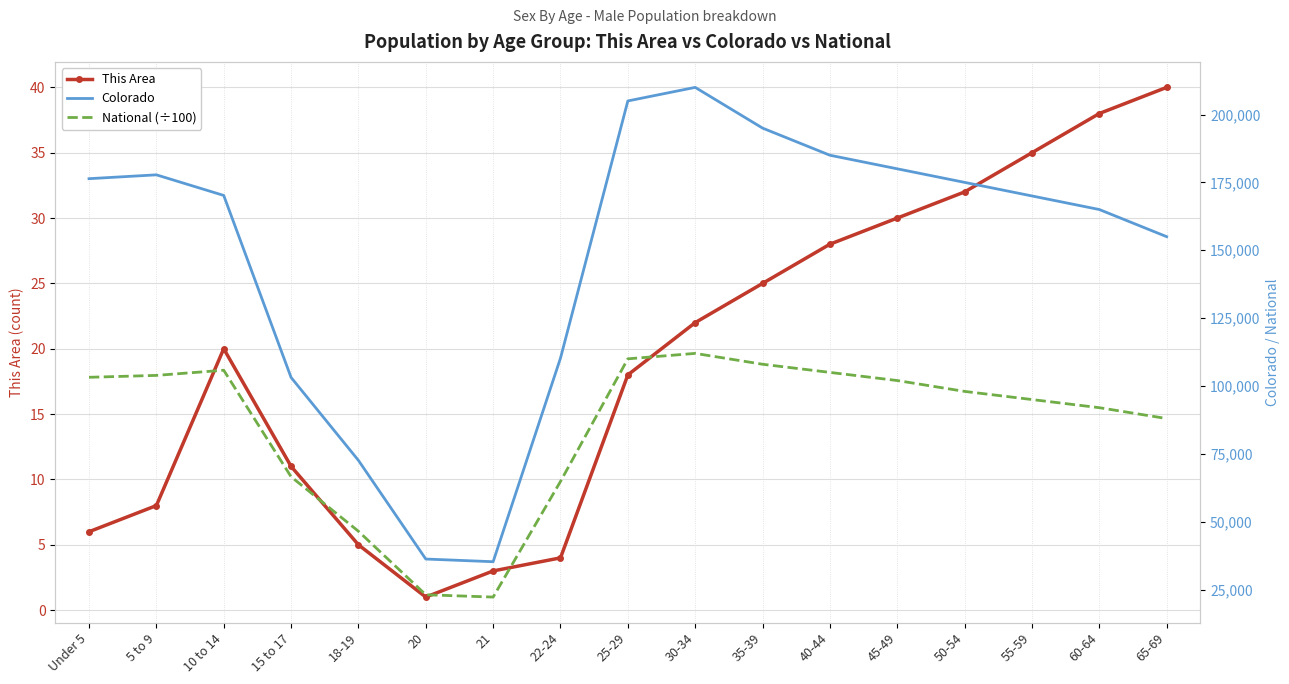

What are all the series names shown in the legend?

This Area, Colorado, National (÷100)